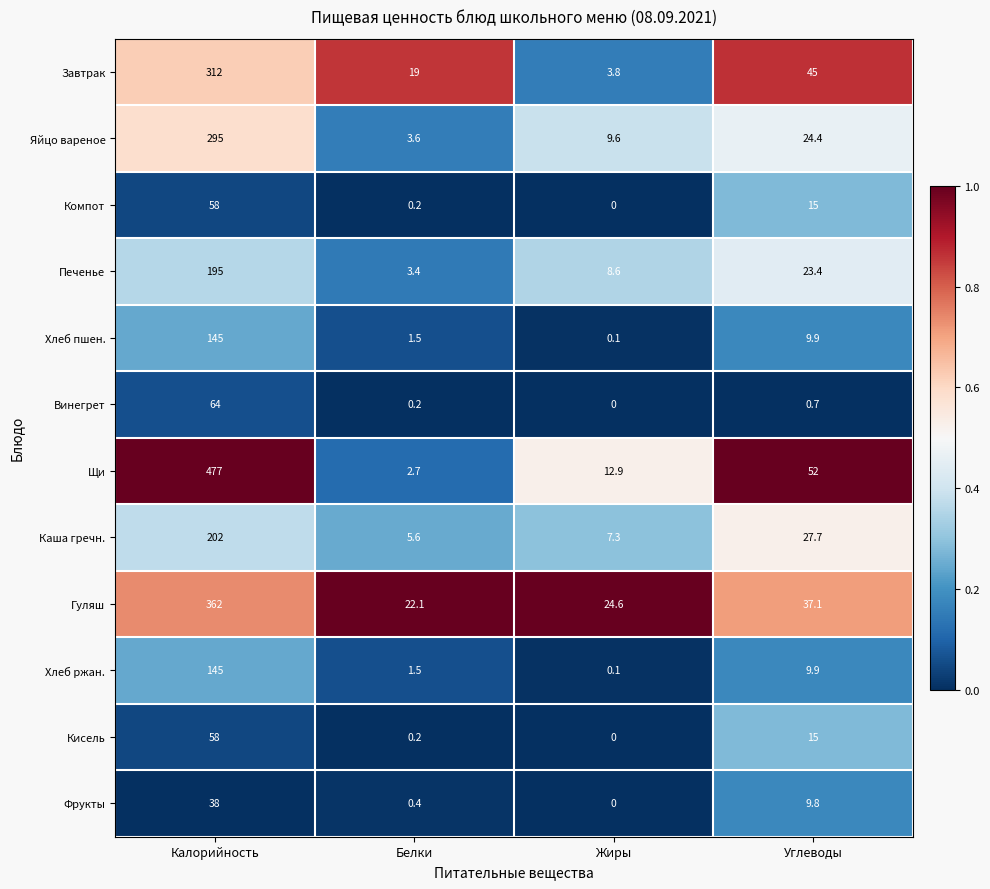

What is the difference between the highest and lowest values at Белки?

21.9